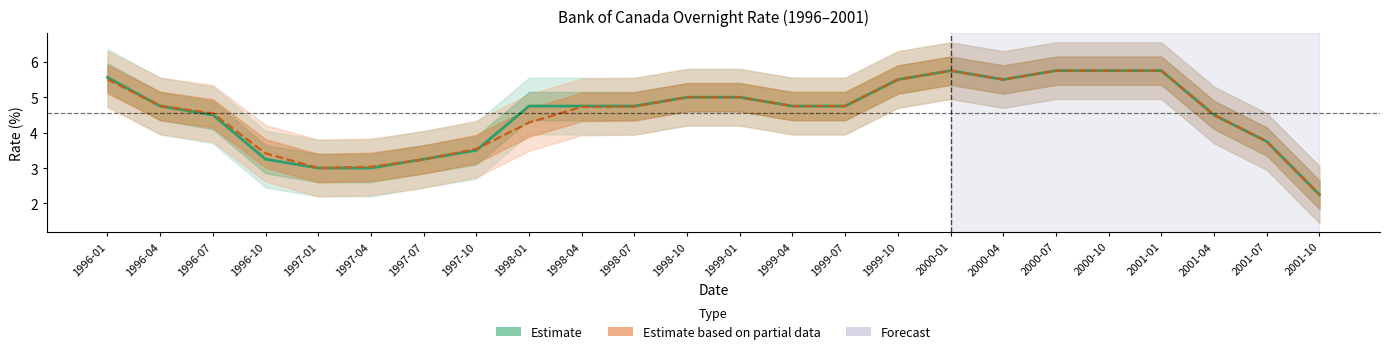

Which has a higher value, 1998-01 or 2000-07?

2000-07